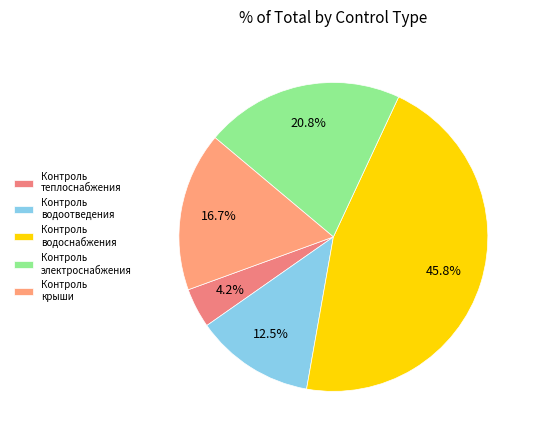

Which category has the smallest portion of the pie?

Контроль теплоснабжения